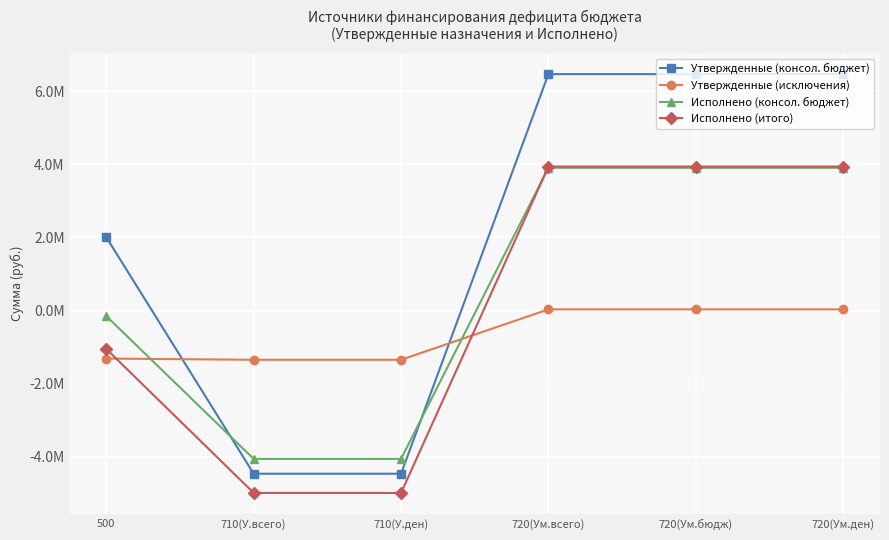

At how many categories does at least one series exceed 611138?

4